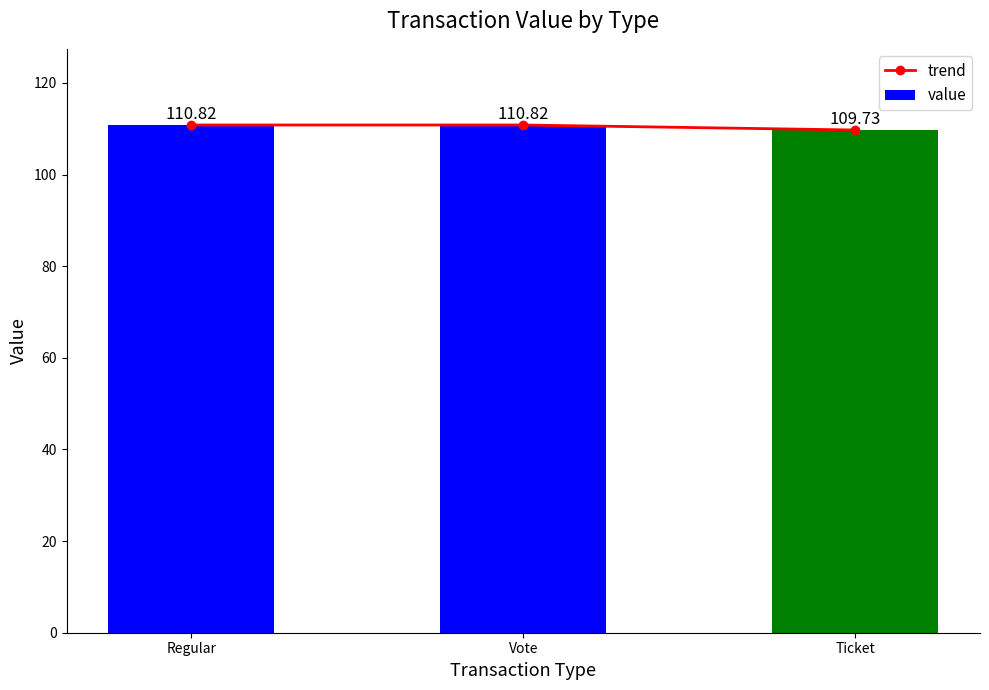

What is the value of the trend bar at the 3rd from the left?

109.7